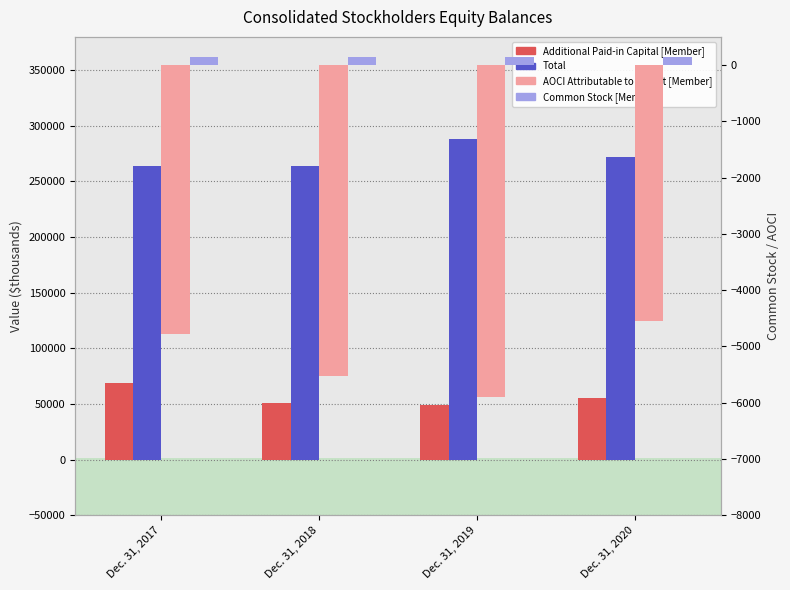

How many bars are there in each group?

4